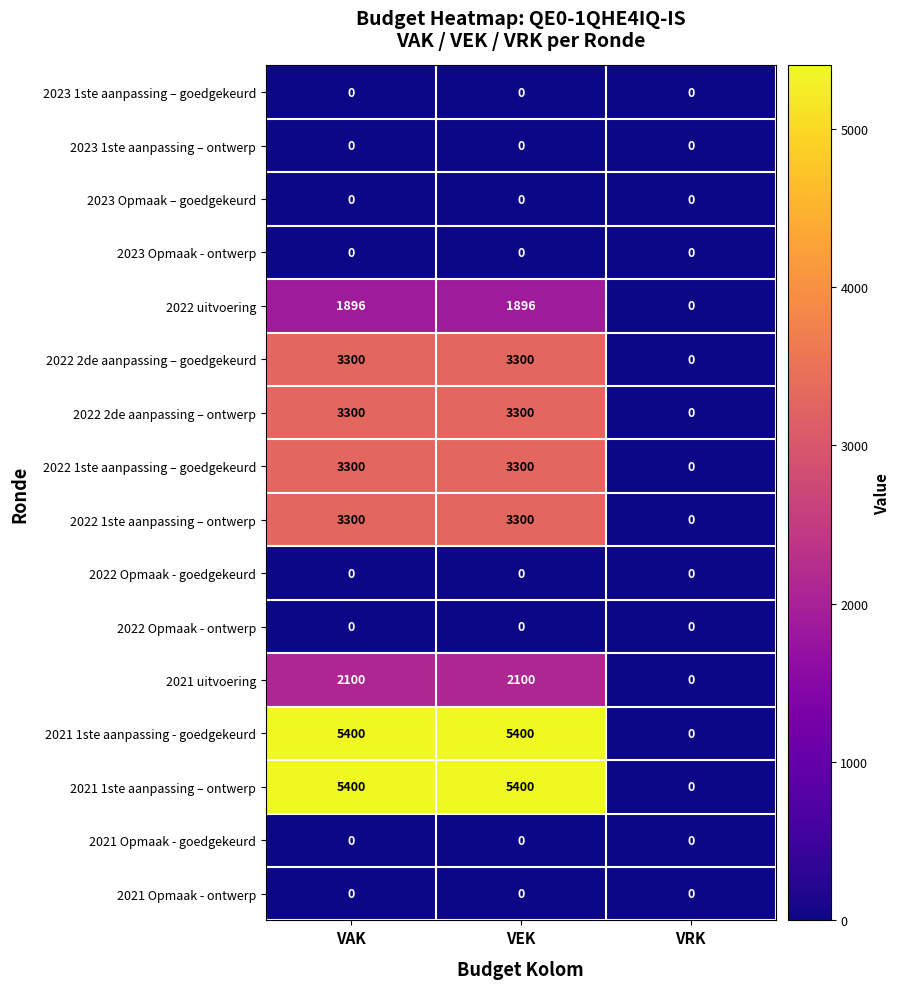

How many 2022 2de aanpassing – ontwerp values are between 0 and 3300?

3